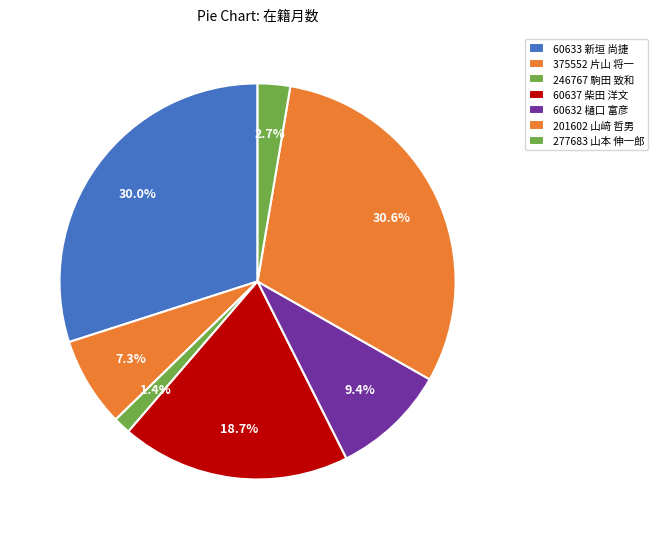

Does 60637 柴田 洋文 represent more than half of the total?

No